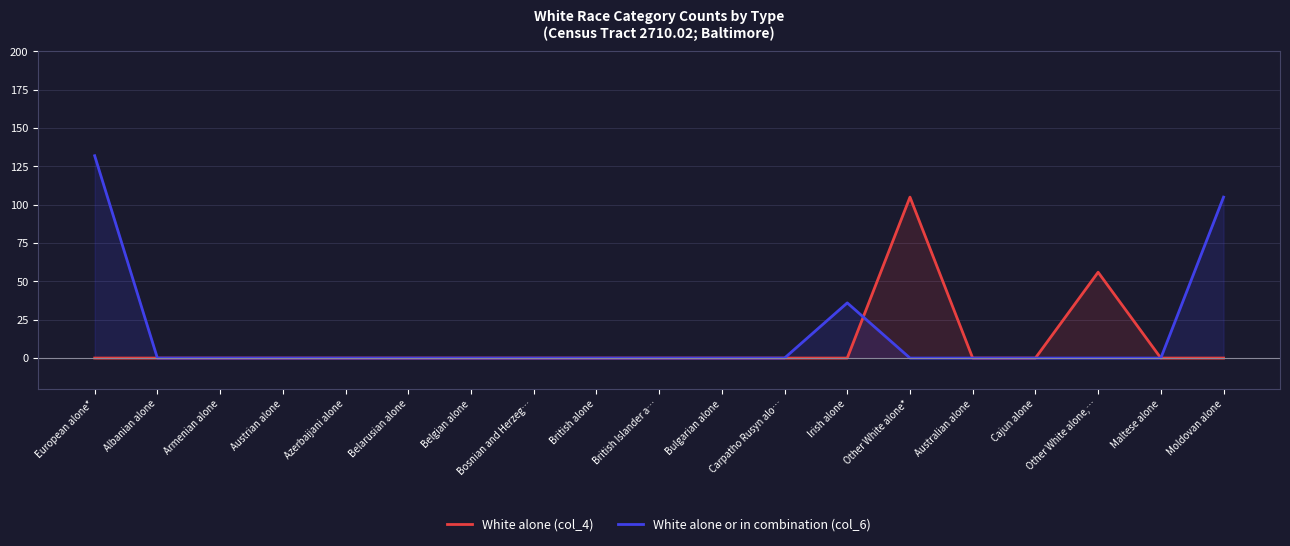

Reading left to right, what are all the values shown in this chart?

White alone (col_4): 0	0	0	0	0	0	0	0	0	0	0	0	0	105	0	0	56	0	0
White alone or in combination (col_6): 132	0	0	0	0	0	0	0	0	0	0	0	36	0	0	0	0	0	105